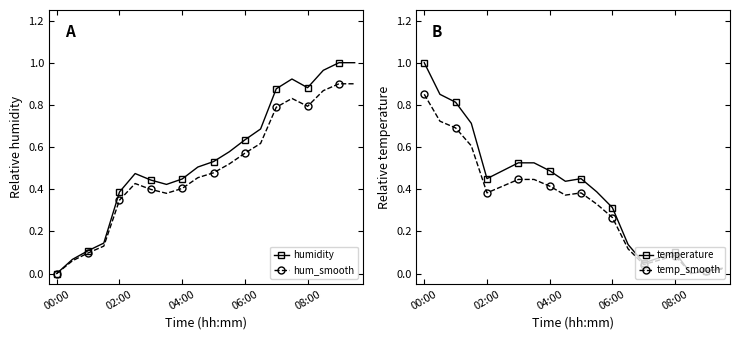

Where is the first local minimum for temp_smooth?

02:00